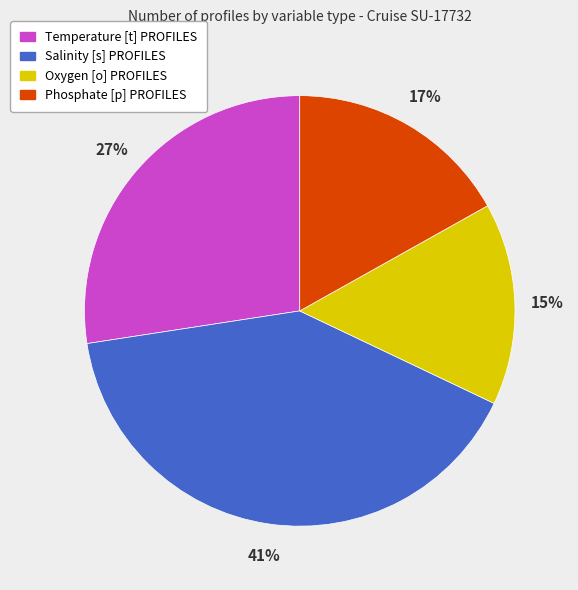

To the nearest percent, what is the average slice percentage?

25%